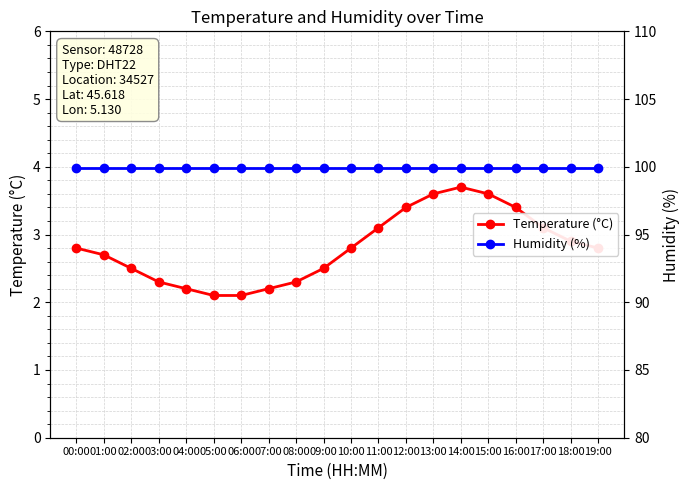

Between 03:00 and 01:00, which is larger?

01:00